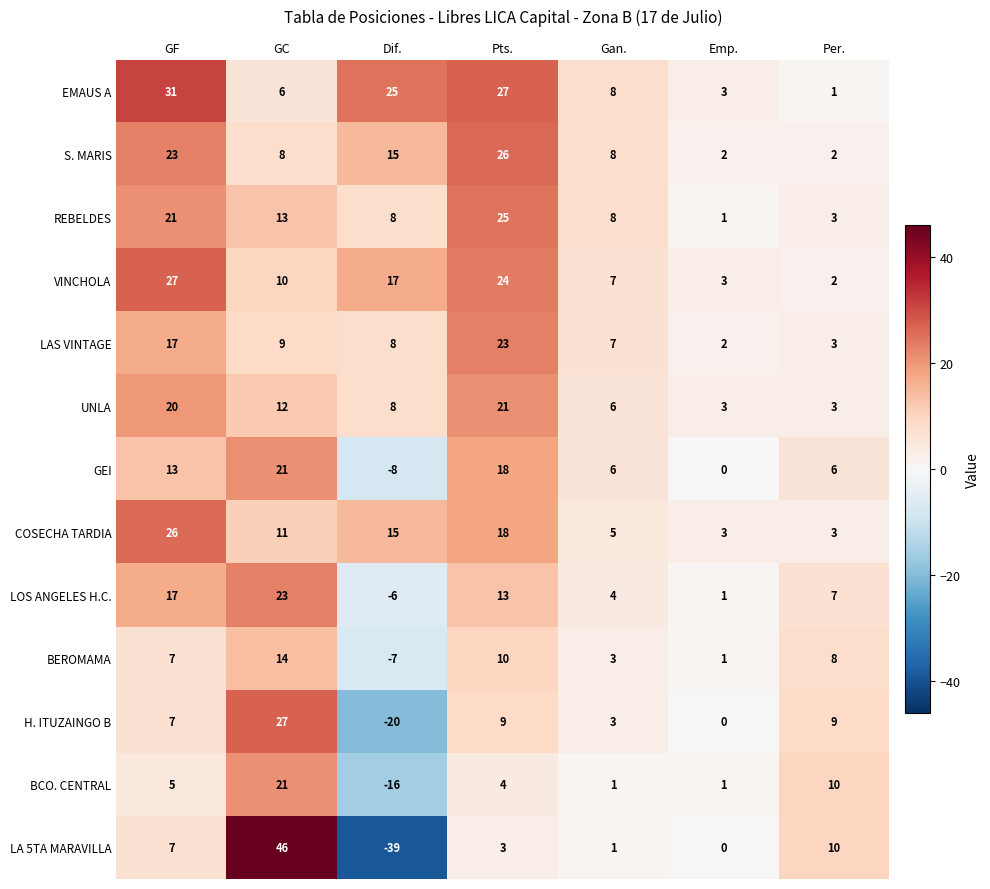

Is the value of REBELDES at Gan. greater than the value of GEI at Dif.?

Yes